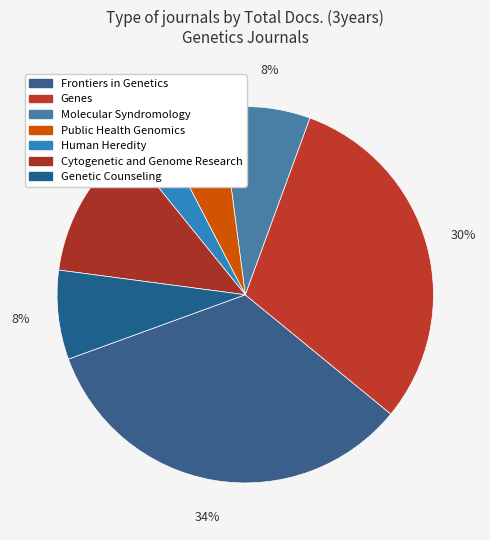

How many slices are in this pie chart?

7